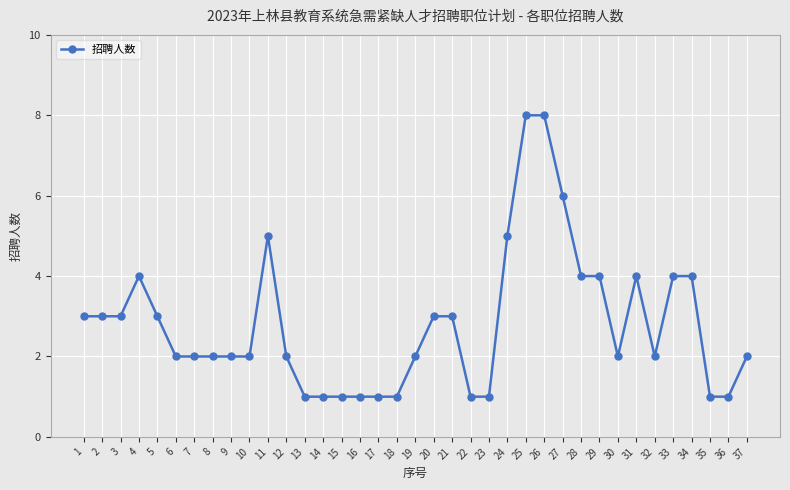

What is the greatest value displayed?

8